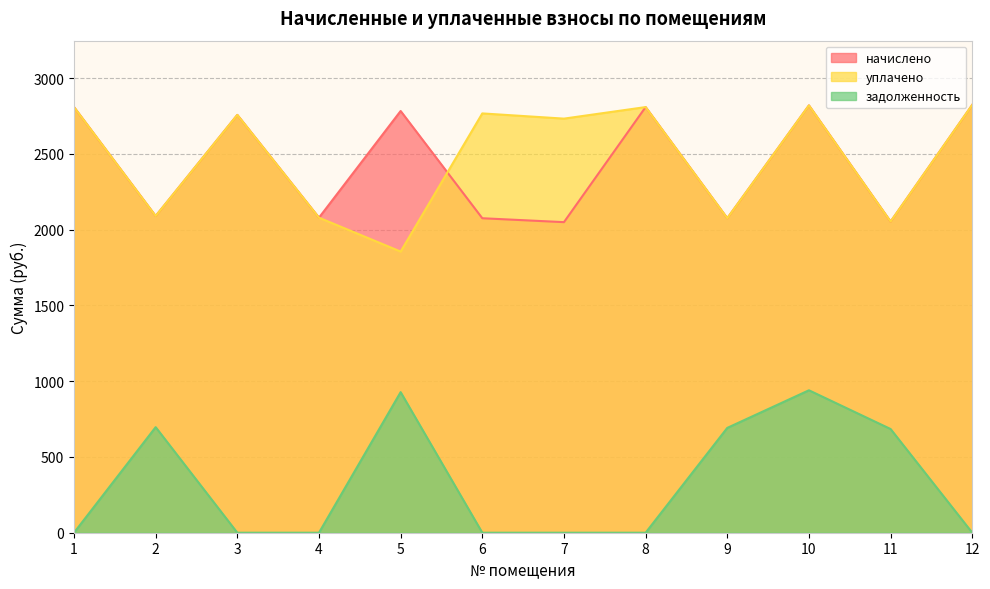

True or false: задолженность and уплачено intersect in this chart.

False